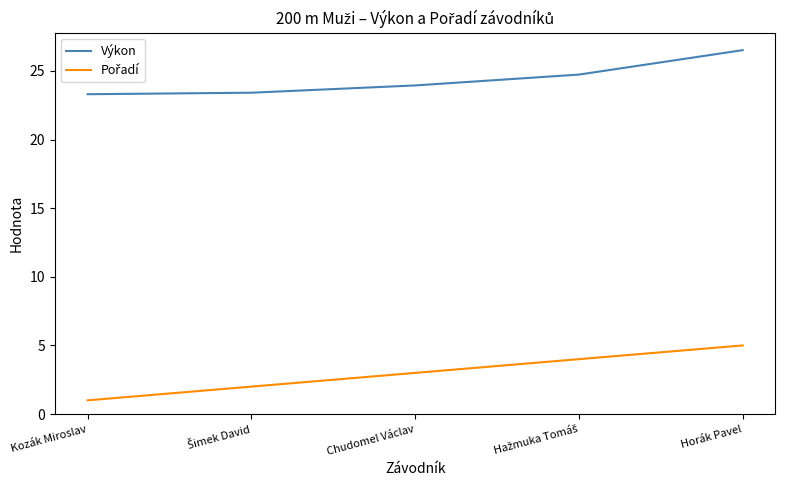

At which category does the chart reach its minimum across all series?

Kozák Miroslav